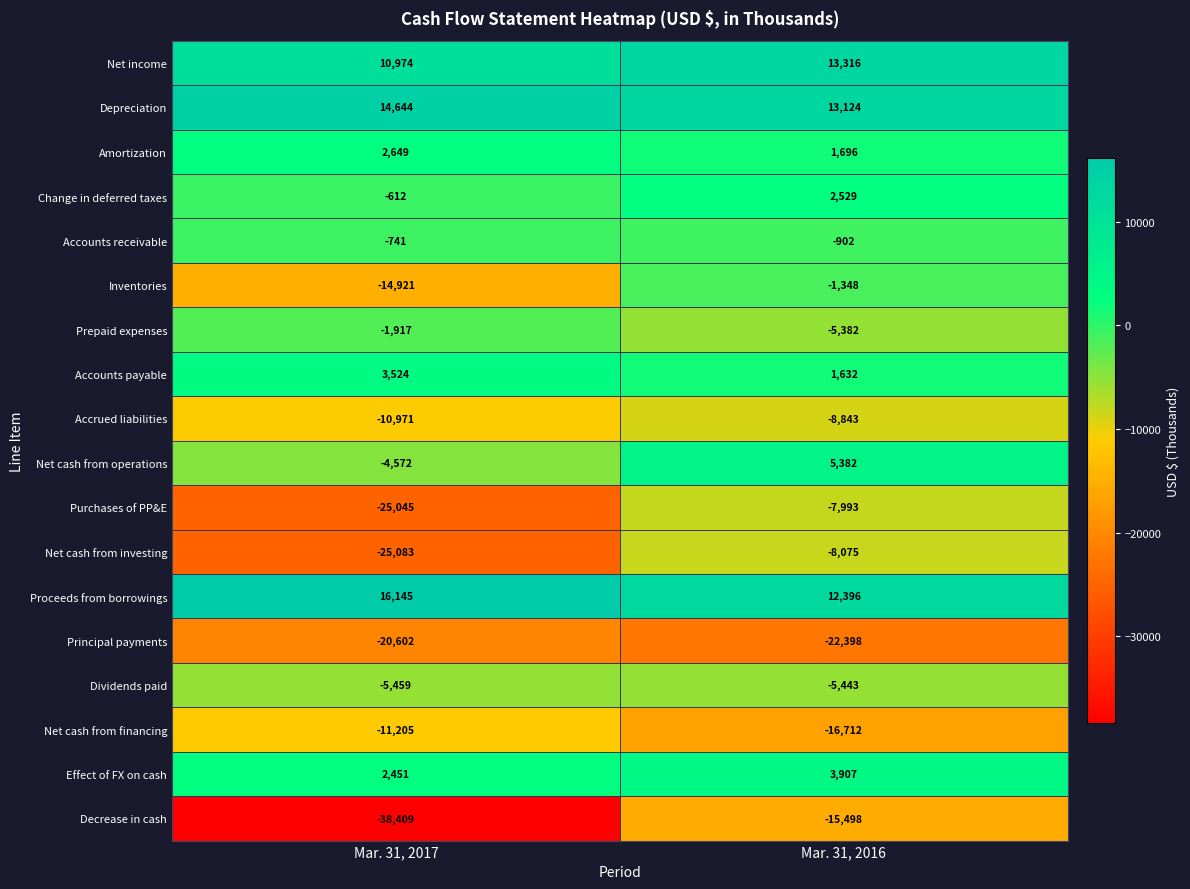

Which series has the largest range (max minus min)?

Decrease in cash